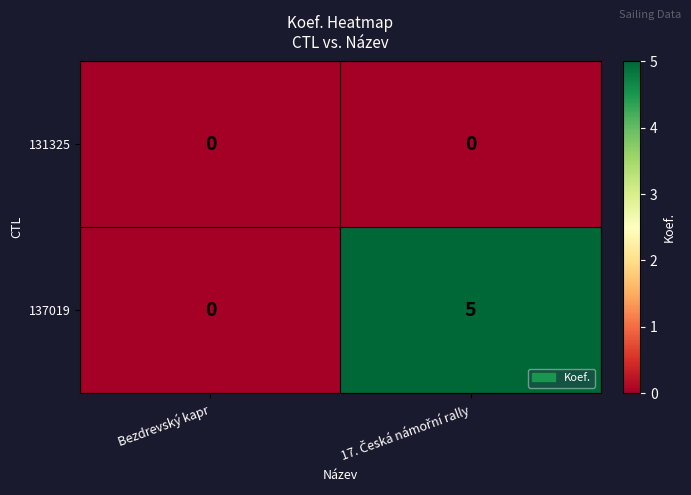

Rank the series by their maximum value, from highest to lowest.

137019, 131325